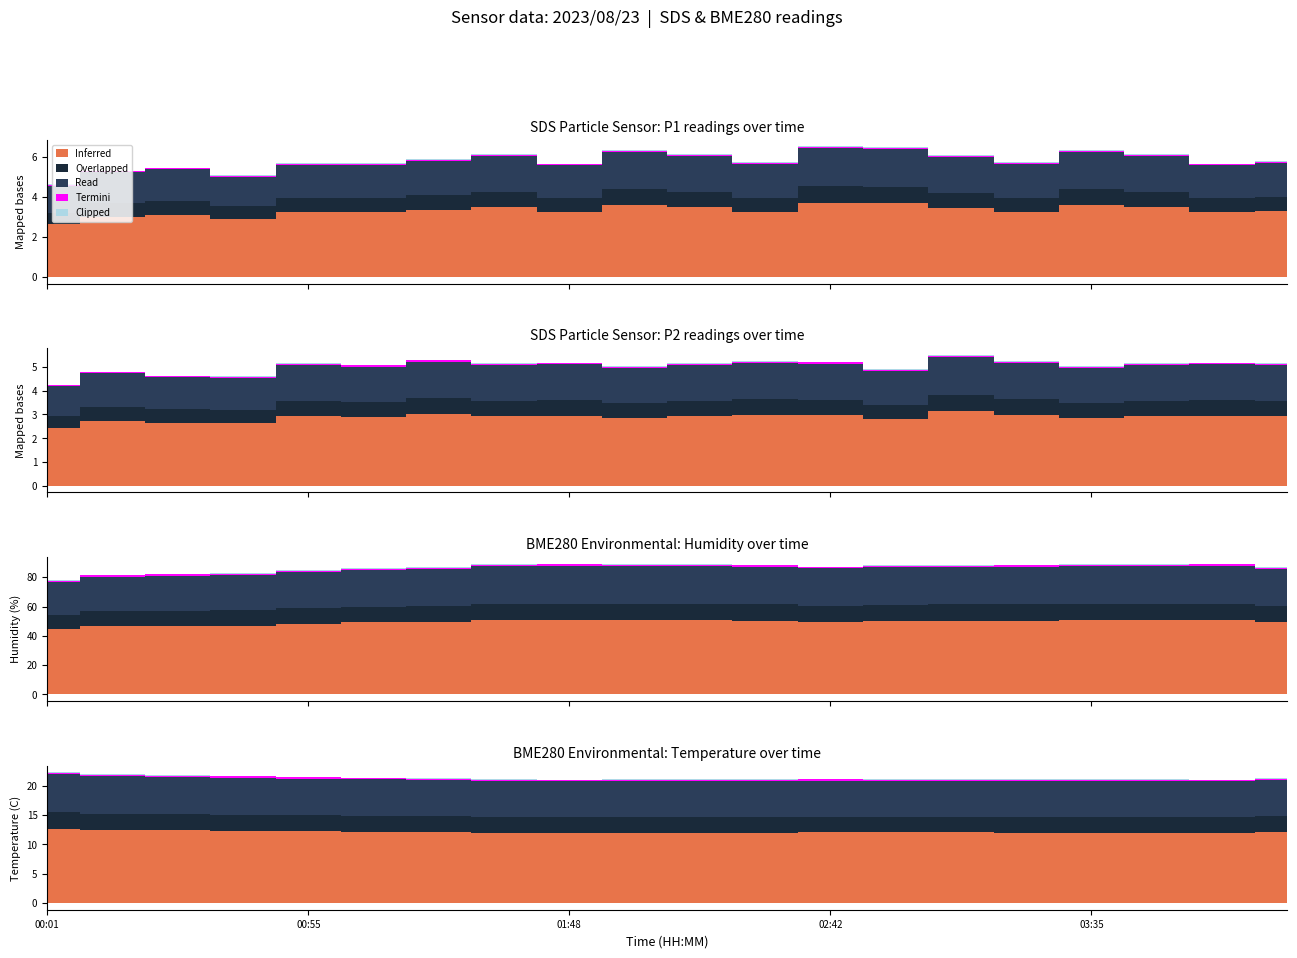

Where is SDS_P2 nearest to the value 5?

00:14